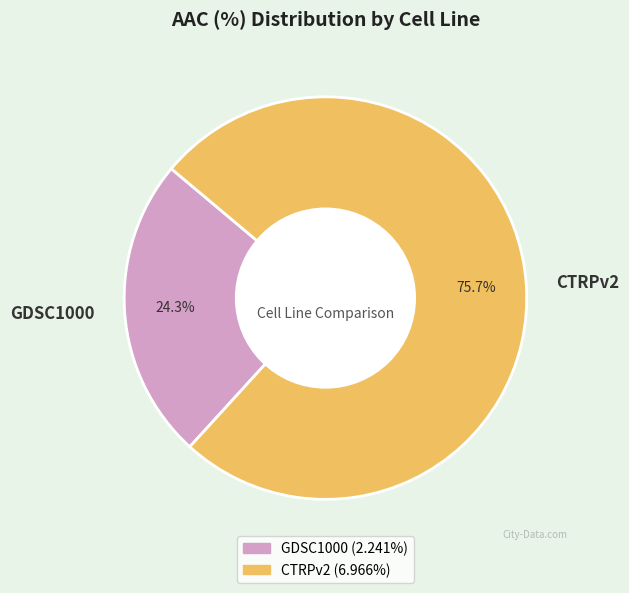

Between CTRPv2 and GDSC1000, which is larger?

CTRPv2